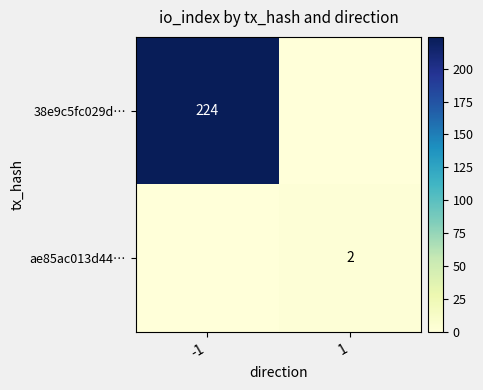

Is it true that 38e9c5fc029d… equals 292 at -1?

False